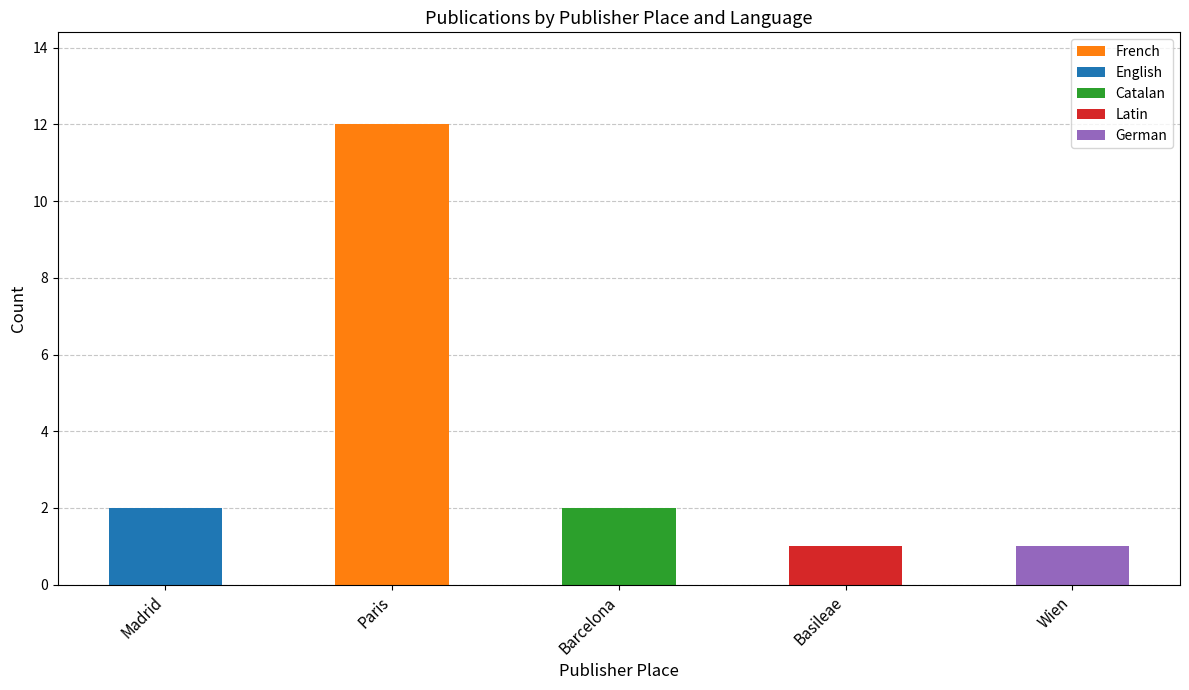

At which category is the sum across all series the highest?

Paris